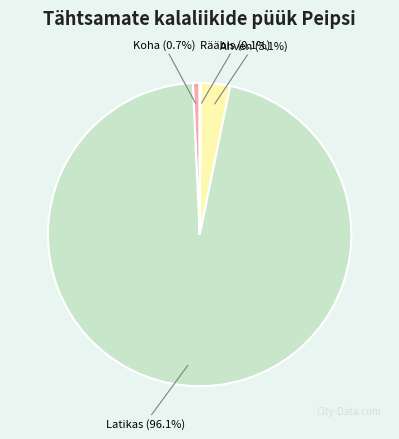

Between Ahven (3.1%) and Latikas (96.1%), which is larger?

Latikas (96.1%)